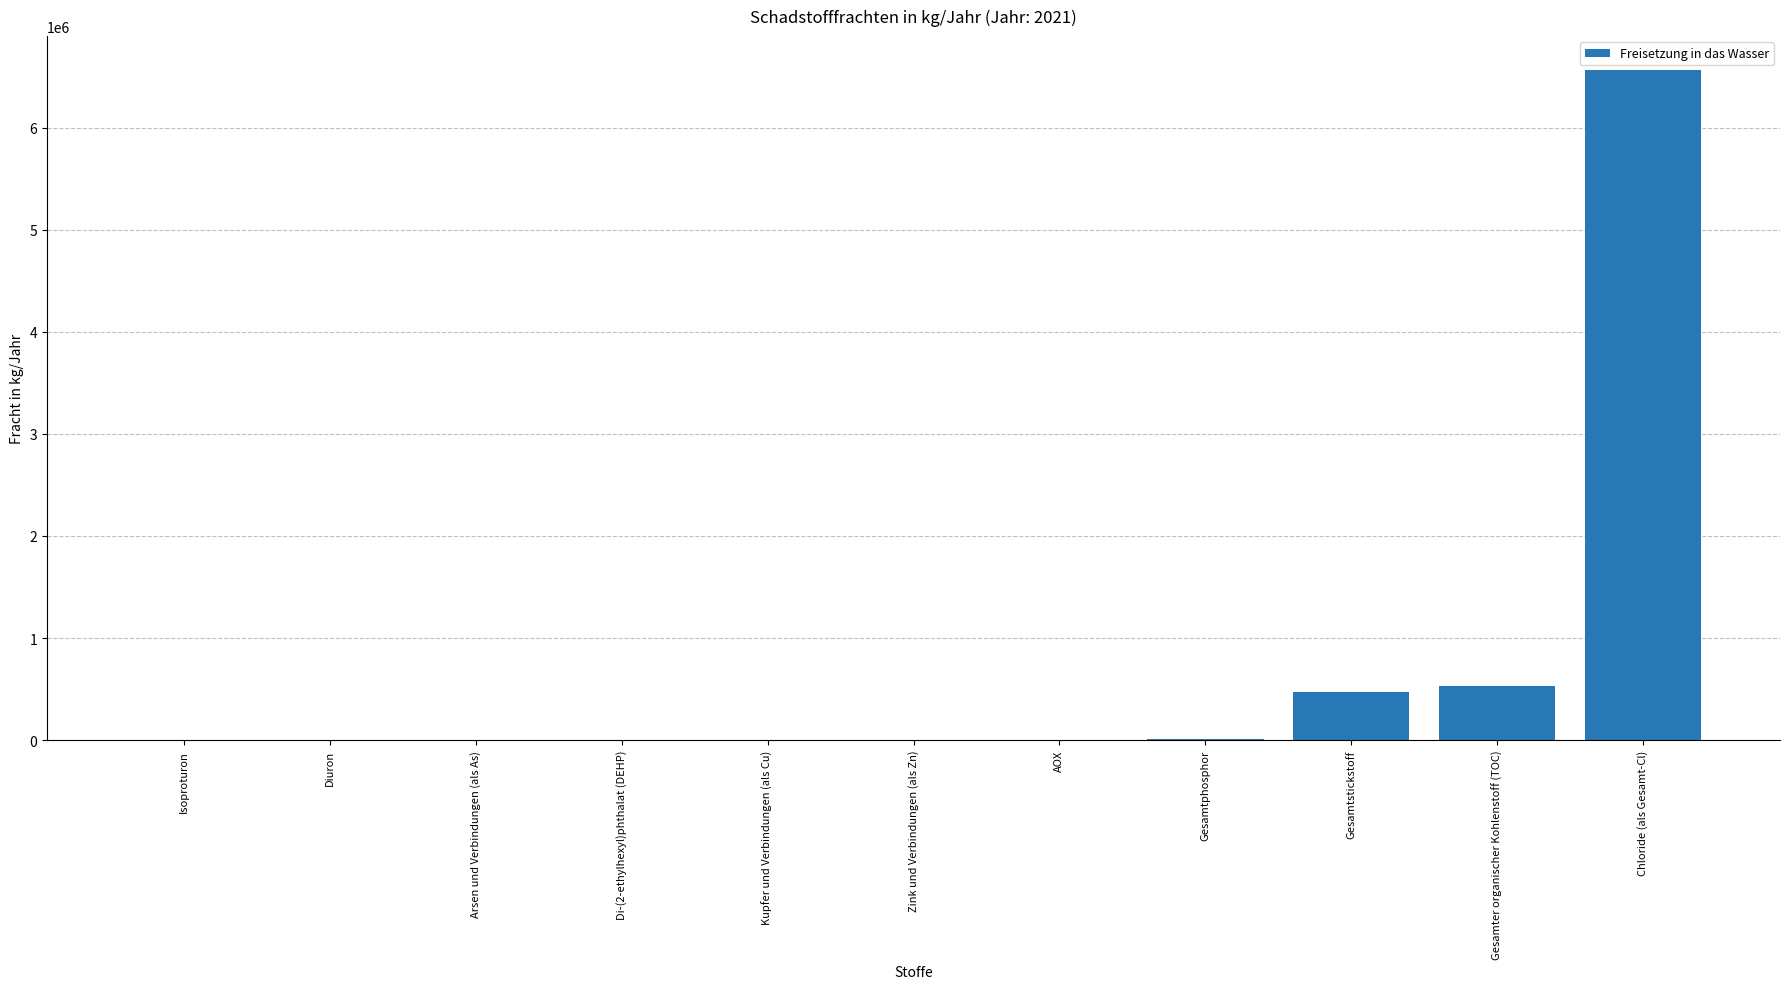

What is the maximum value shown in the chart?

6570000